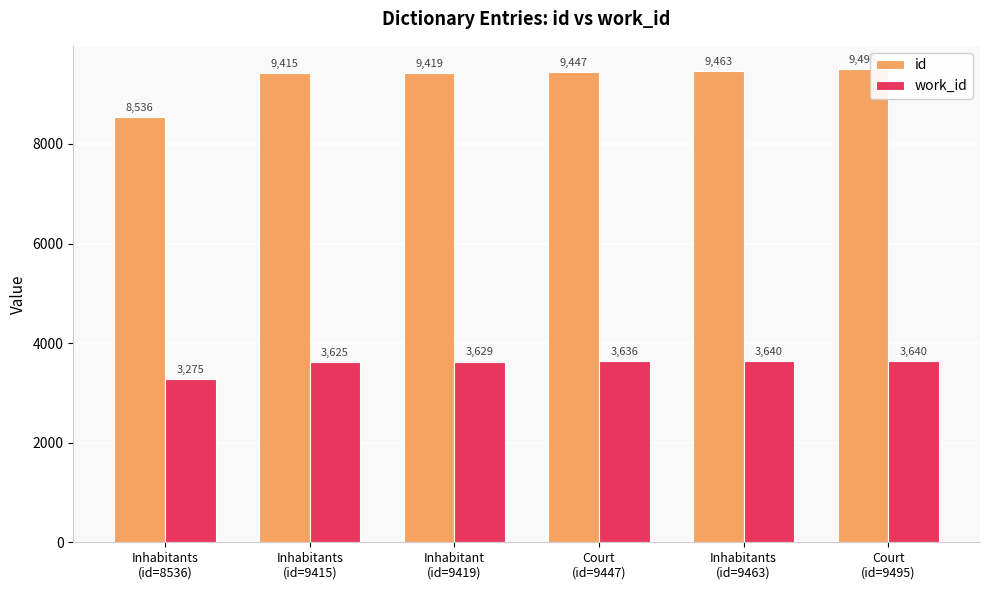

Where is work_id nearest to the value 3457?

Inhabitants
(id=9415)